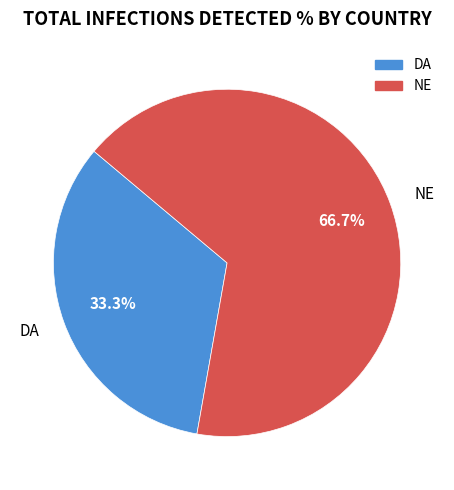

To the nearest percent, what portion does NE represent?

67%